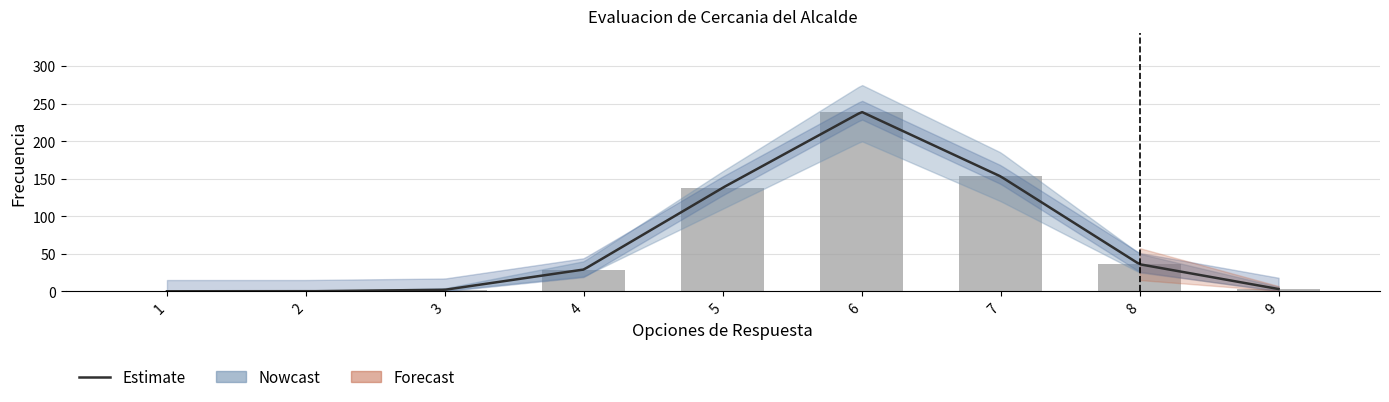

The value of Frecuencia at 3 is 1. True or false?

False